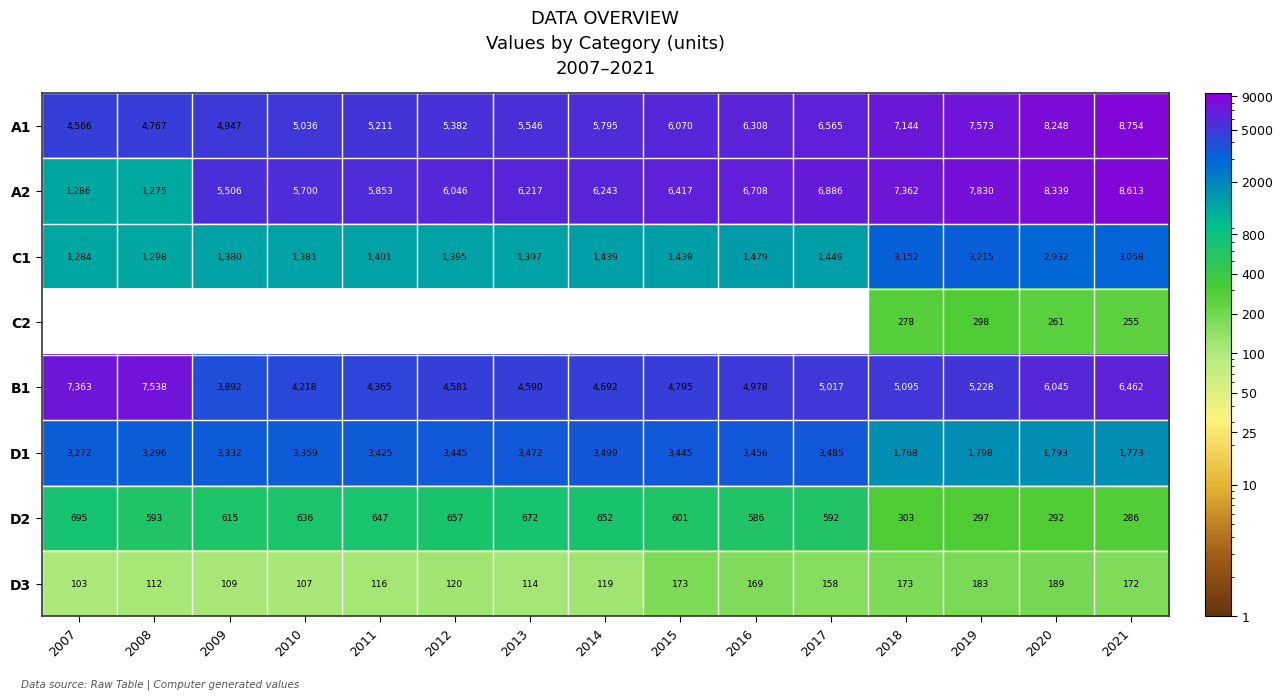

Which category has the highest value in the C1 series?

2019